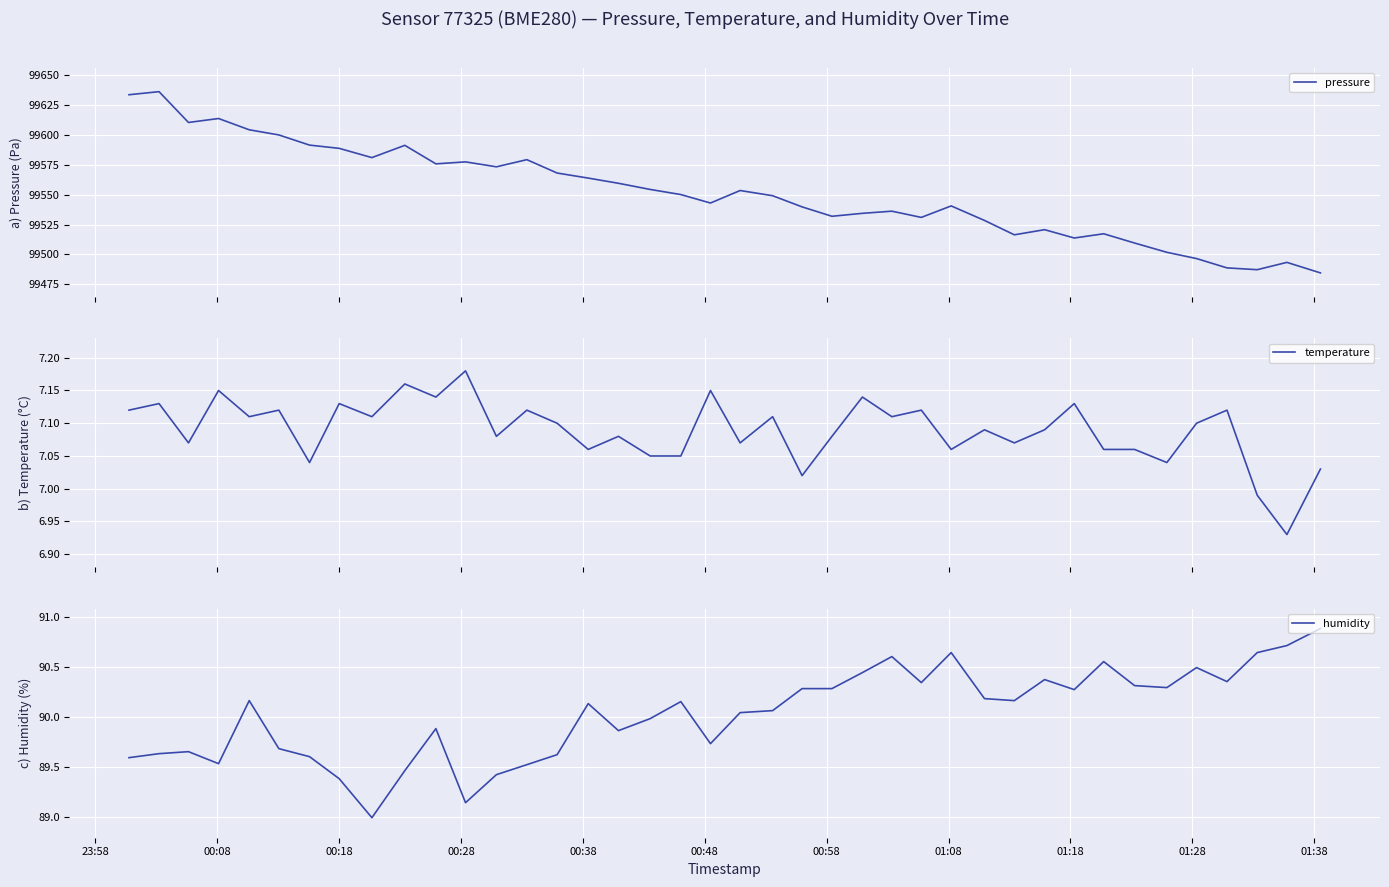

What are all the series names shown in the legend?

pressure, temperature, humidity